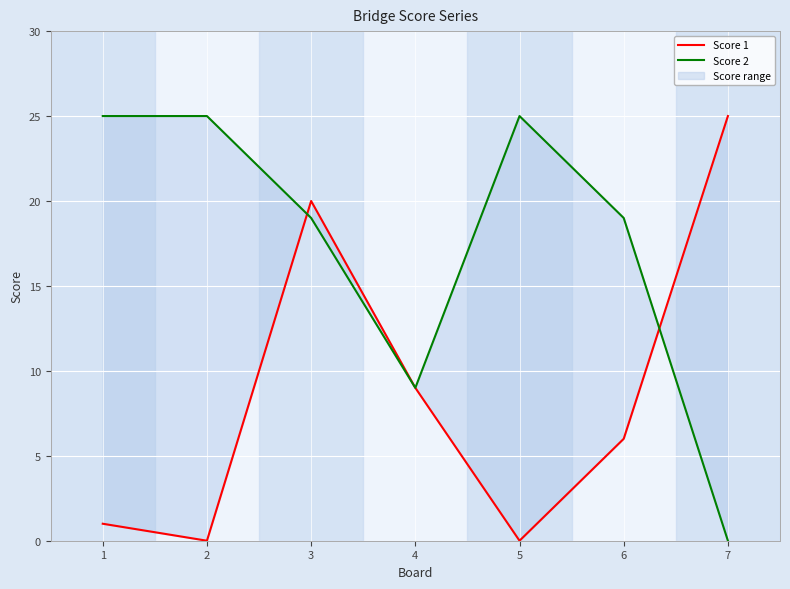

Is this an area chart (filled region under the line)?

No